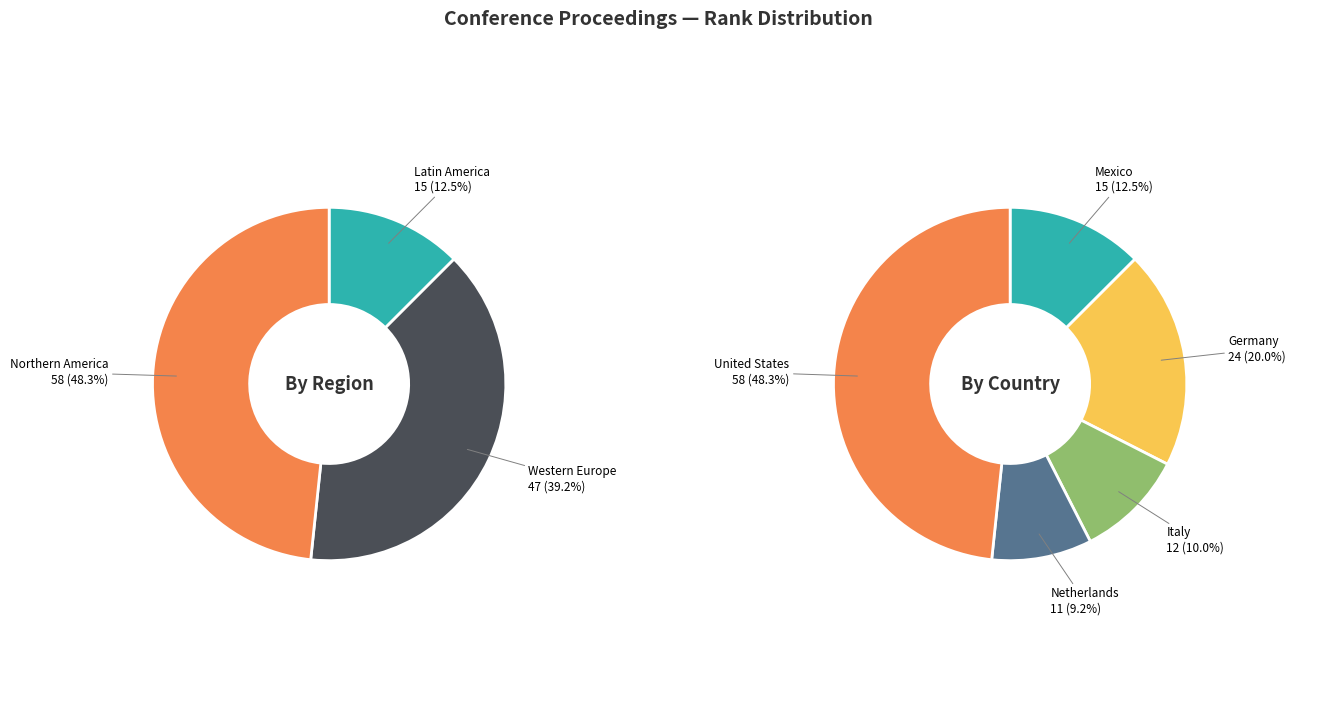

What is the ratio of the value at Western Europe (Netherlands) to the value at Latin America?

0.7